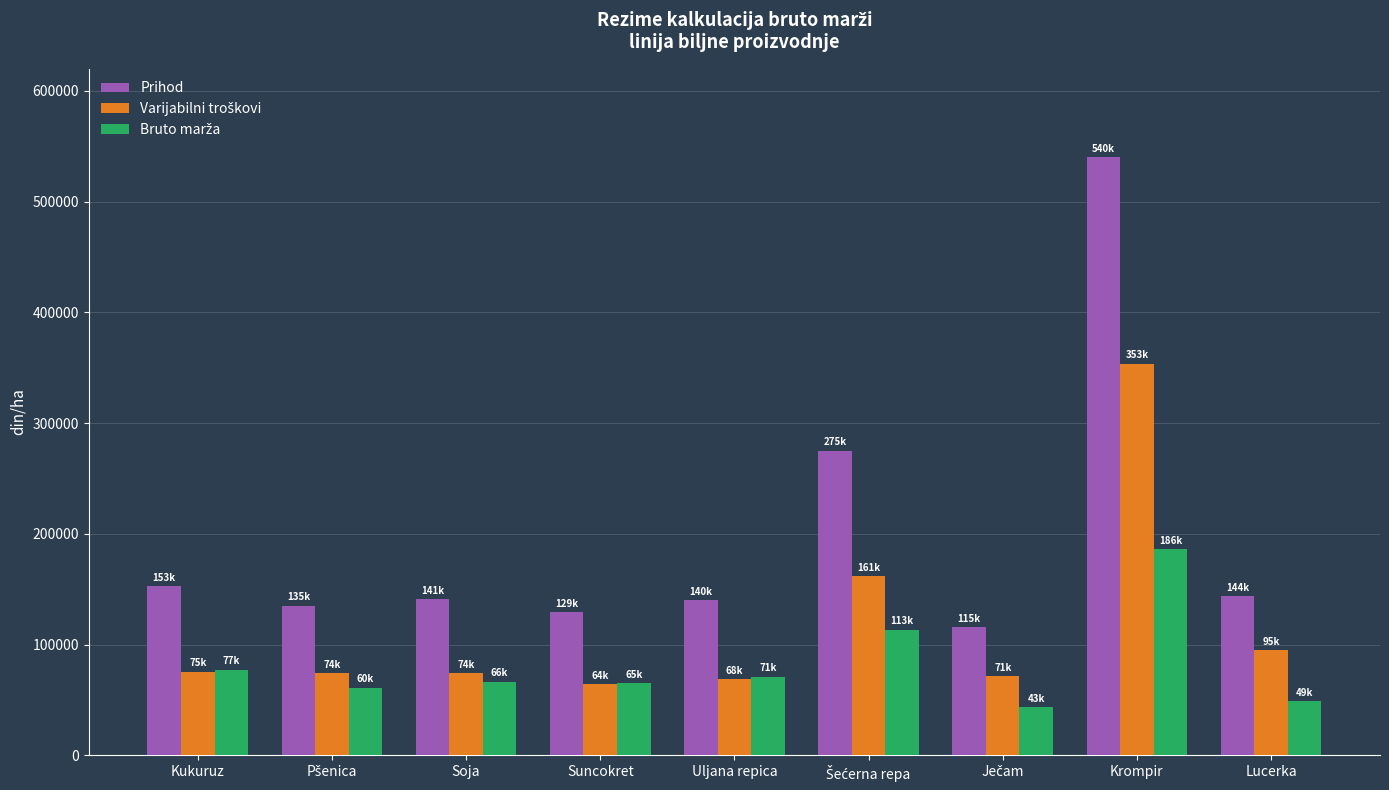

Which series has the largest range (max minus min)?

Prihod